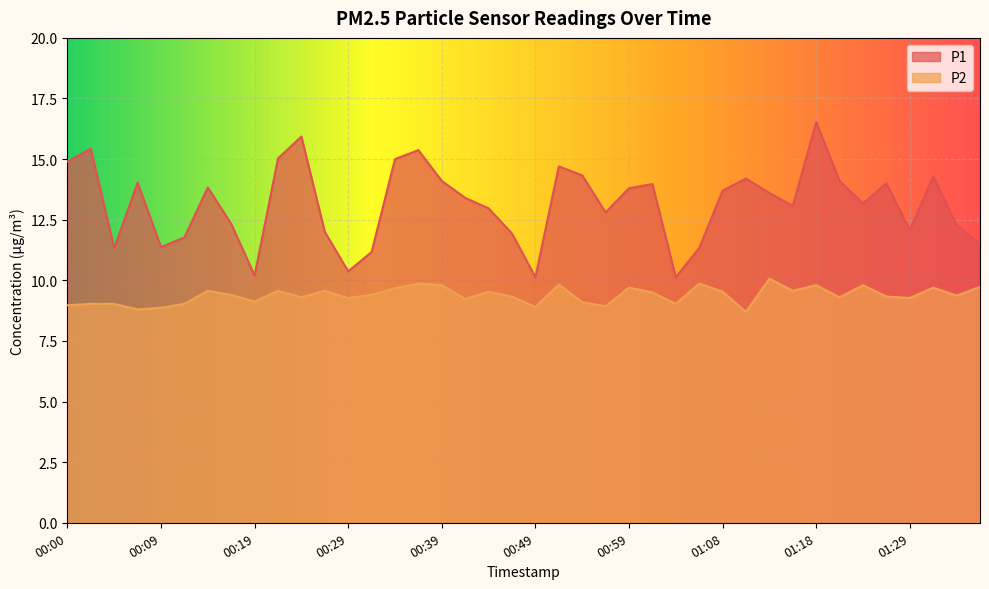

What are all the series names shown in the legend?

P1, P2